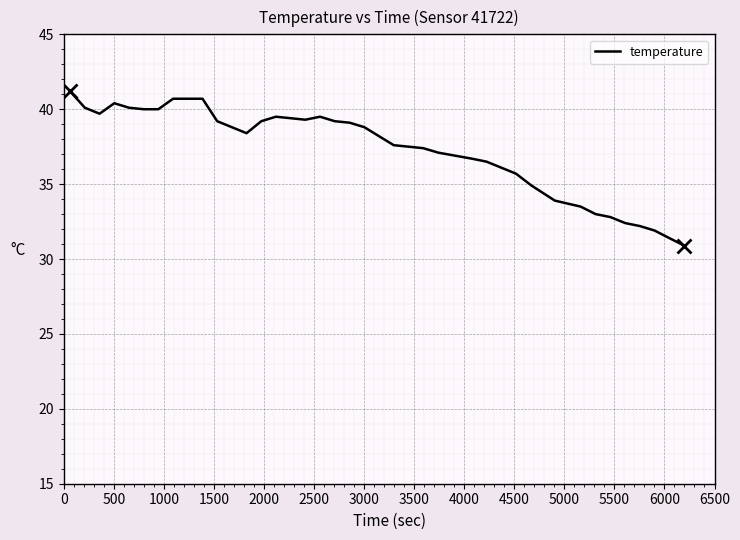

Is this an area chart (filled region under the line)?

No